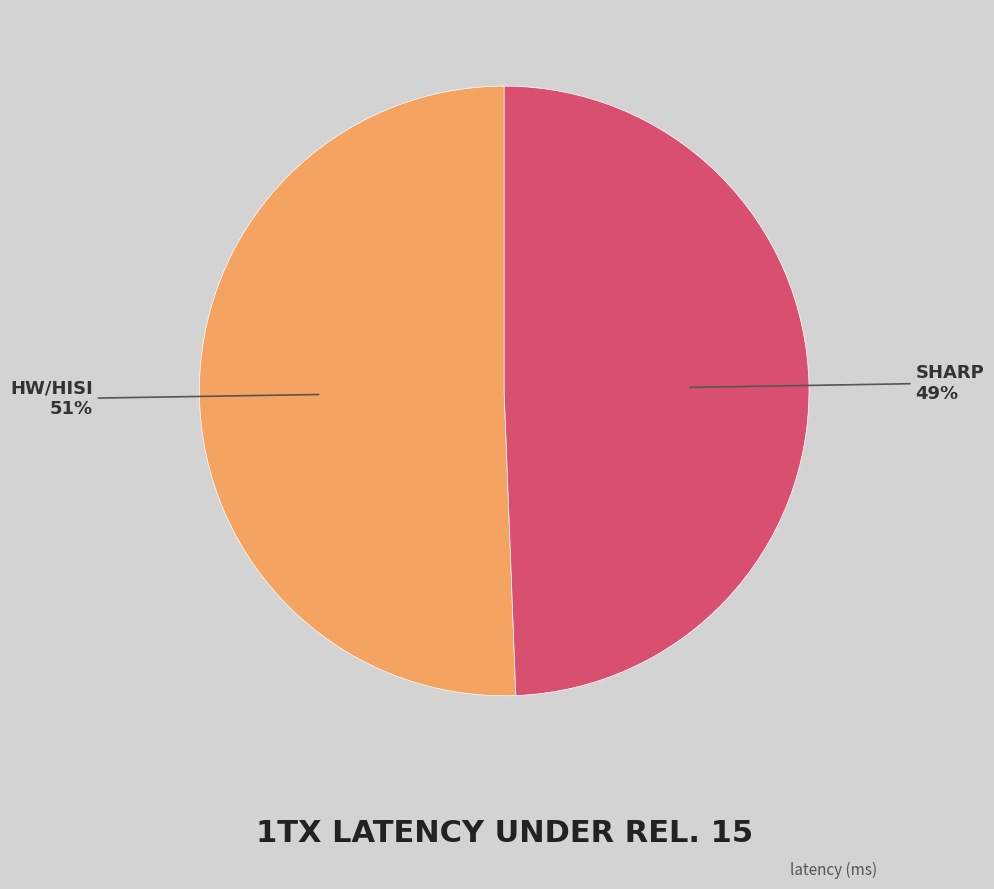

Is there a majority slice in this chart?

Yes